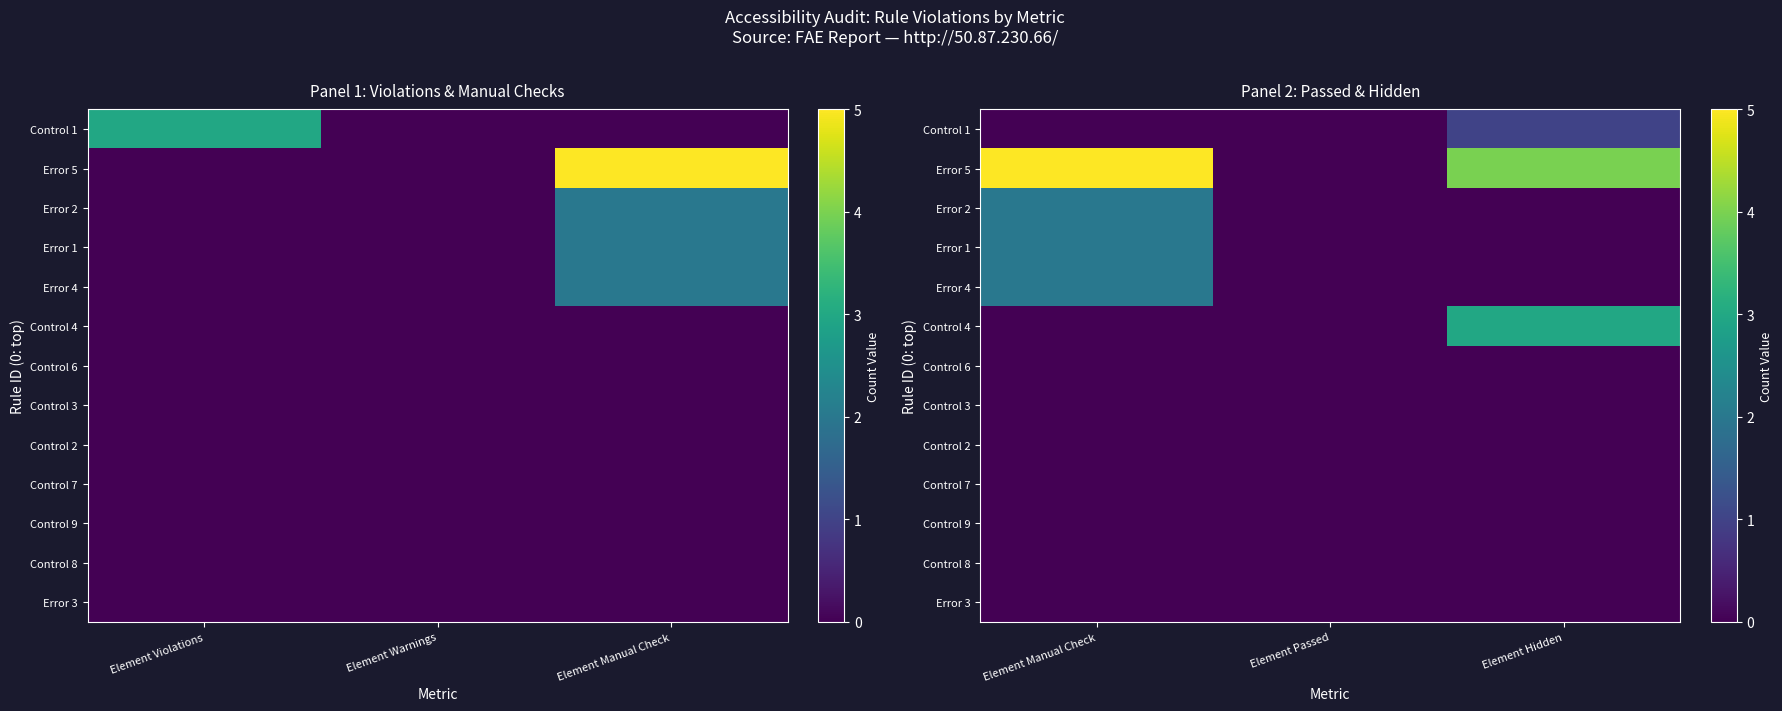

Which series has the largest range (max minus min)?

Error 5